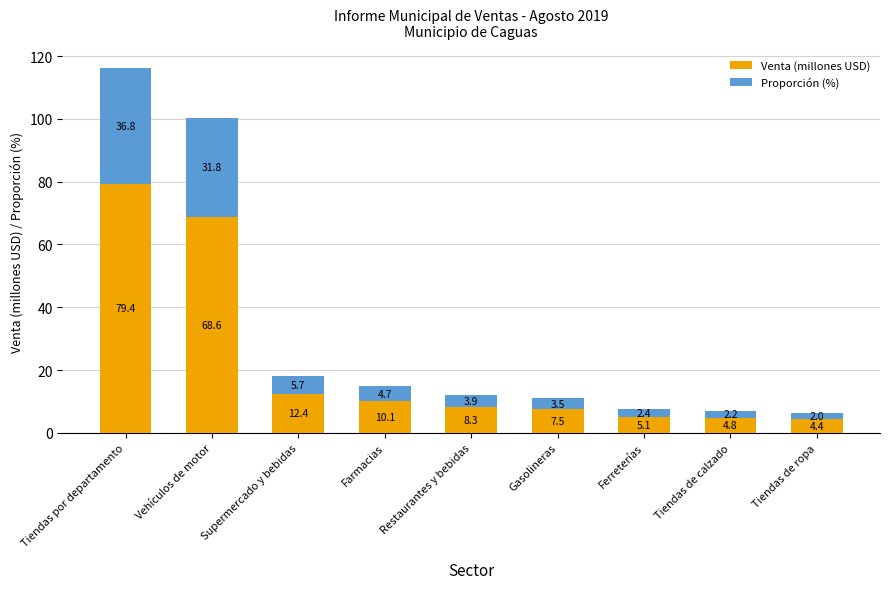

At which label is Venta (millones USD) closest to 41?

Vehículos de motor